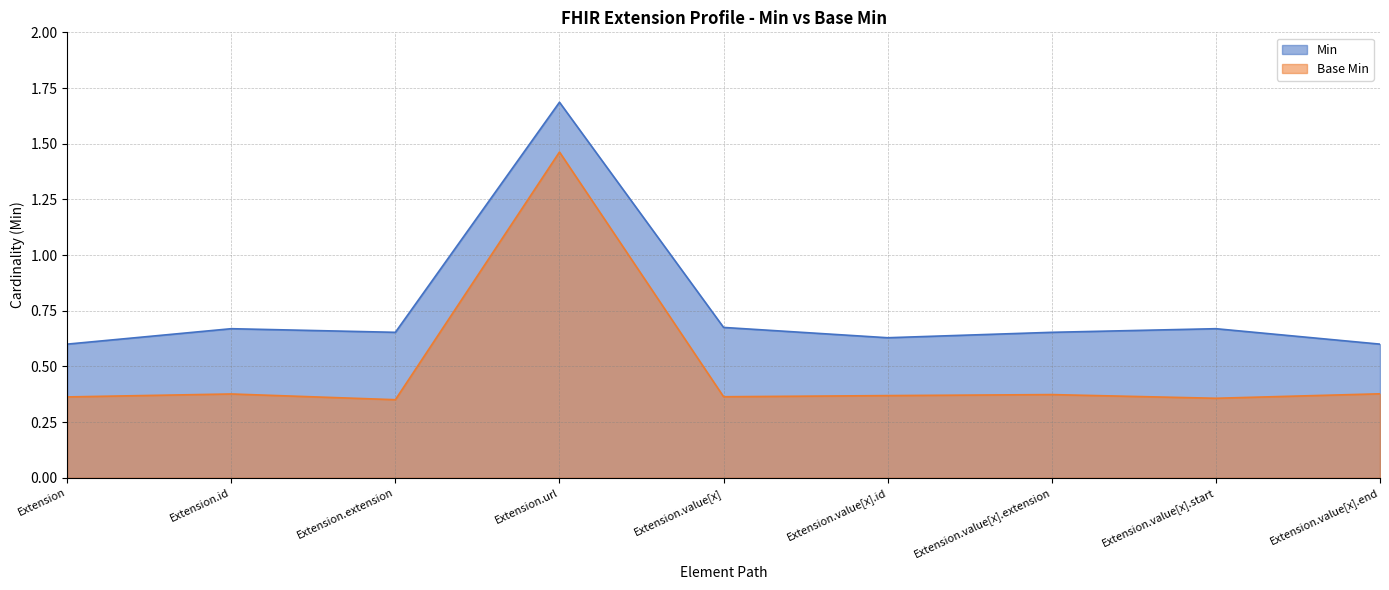

Does the chart display data point markers on the line(s)?

No